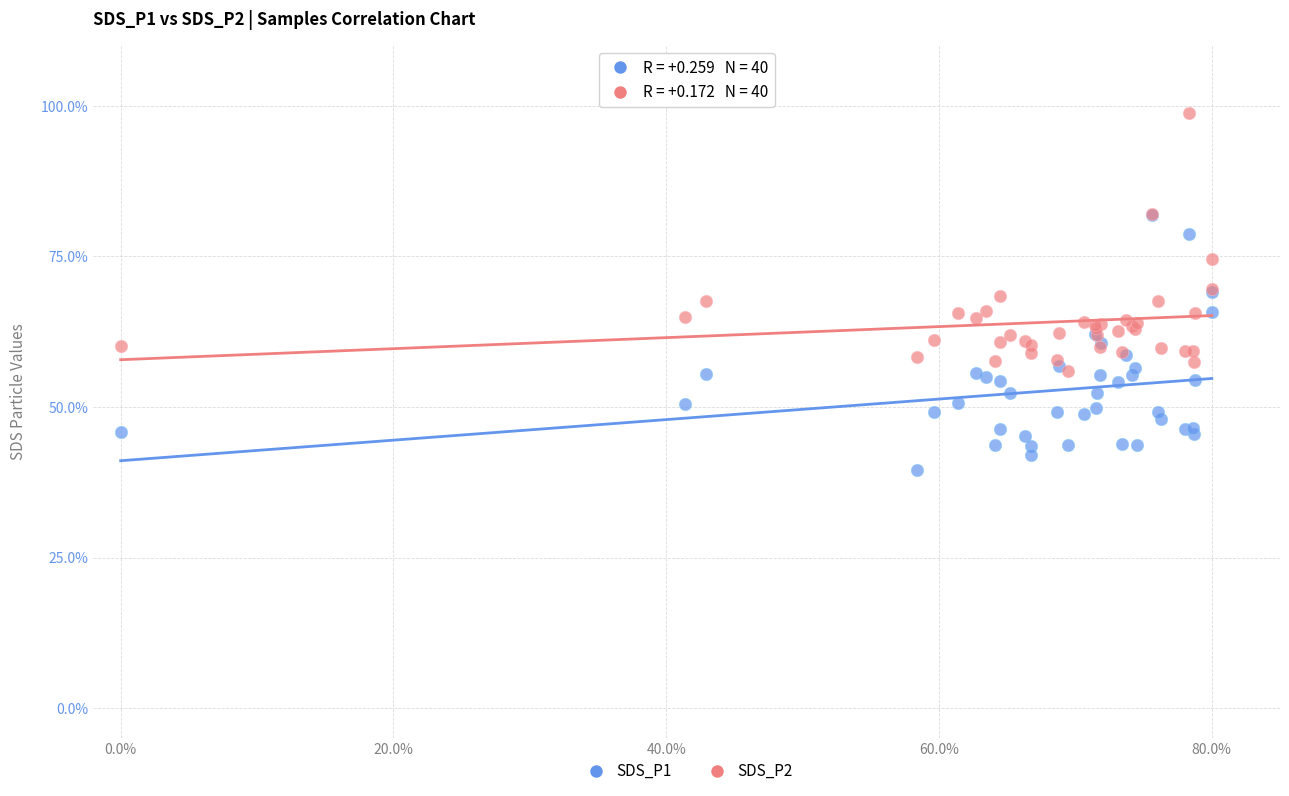

Which series reaches the maximum Y coordinate?

SDS_P2